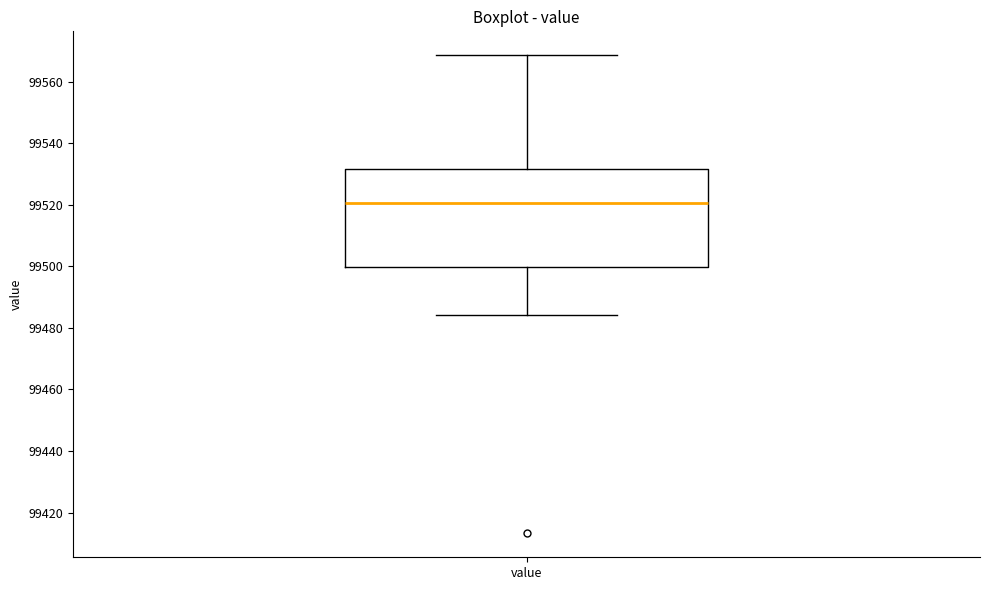

Transcribe this box plot: give where the median line is, the range the box spans, and where the two whiskers end, as read against the y-axis. The values are not printed on the chart, so give them approximately, as read against the axis.

median 99520, box 99500 to 99532, whiskers 99484 to 99568